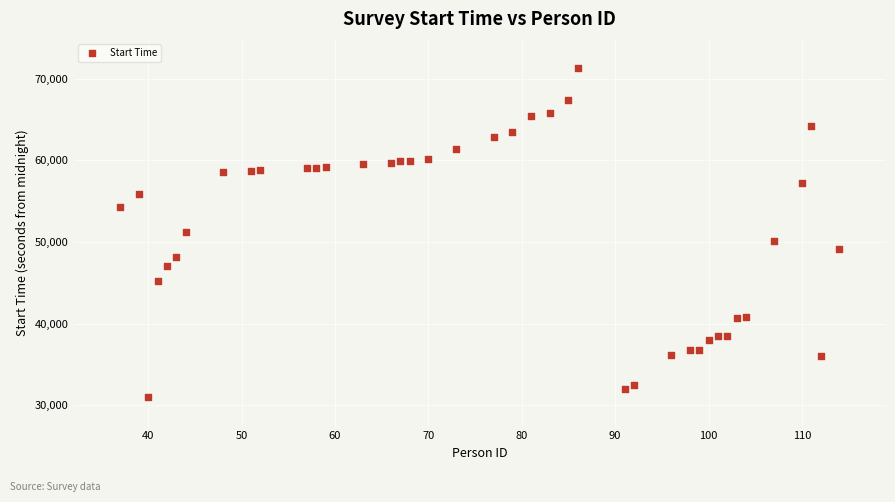

What is the range of Y values (max minus min)?

40285